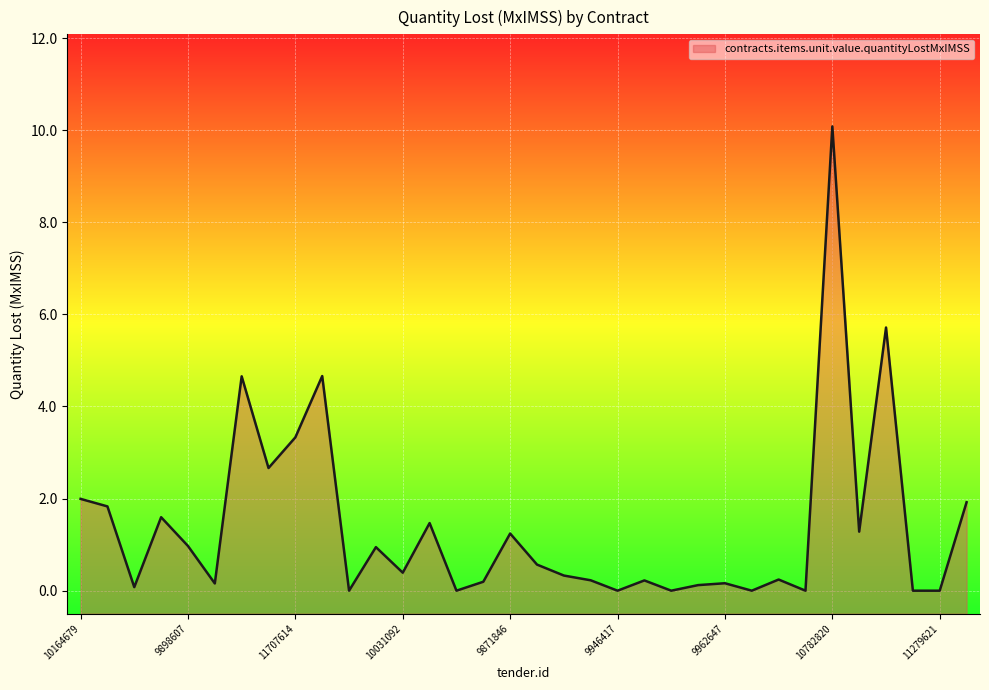

How many points are higher than both their immediate neighbors (excluding endpoints)?

11